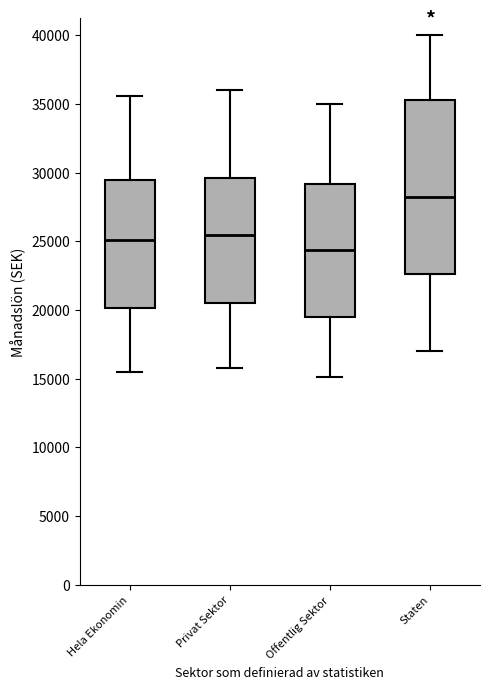

Which box has the lowest median line?

Offentlig Sektor